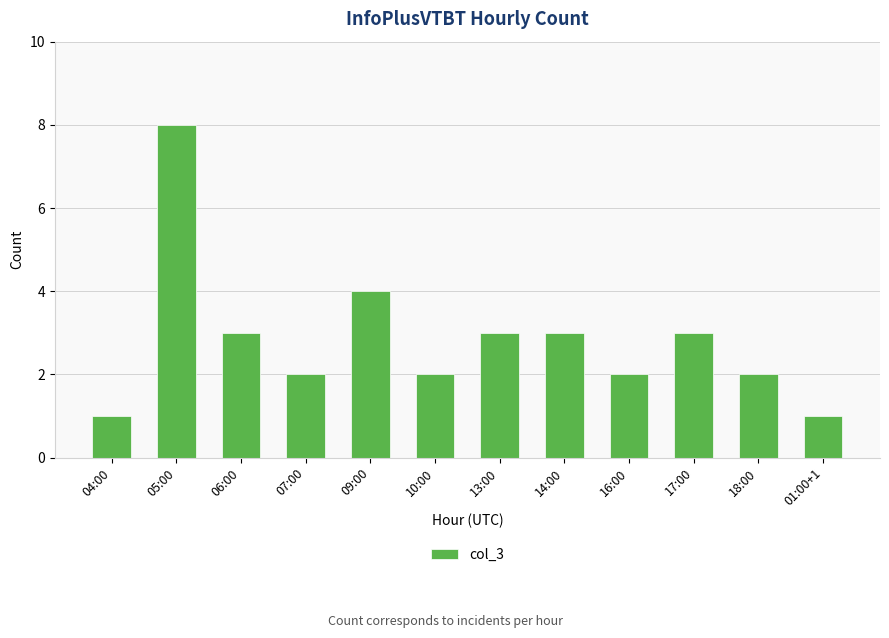

The chart shows a value of 7 at 09:00. True or false?

False